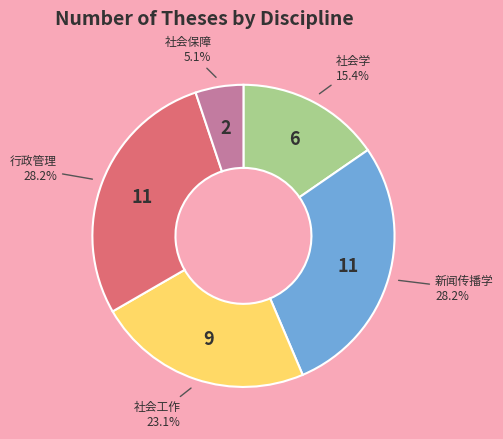

Does any single category account for the majority?

No